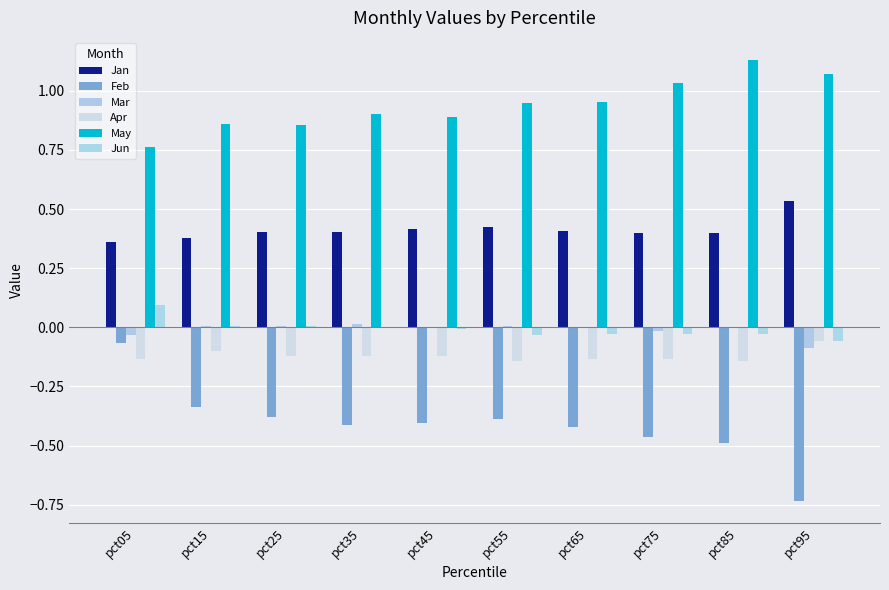

Reading left to right, what are all the values shown in this chart?

Jan: 0.4	0.4	0.4	0.4	0.4	0.4	0.4	0.4	0.4	0.5
Feb: -0.1	-0.3	-0.4	-0.4	-0.4	-0.4	-0.4	-0.5	-0.5	-0.7
Mar: -0.0	0.0	0.0	0.0	-0.0	0.0	-0.0	-0.0	0.0	-0.1
Apr: -0.1	-0.1	-0.1	-0.1	-0.1	-0.1	-0.1	-0.1	-0.1	-0.1
May: 0.8	0.9	0.9	0.9	0.9	0.9	1.0	1.0	1.1	1.1
Jun: 0.1	0.0	0.0	0.0	-0.0	-0.0	-0.0	-0.0	-0.0	-0.1